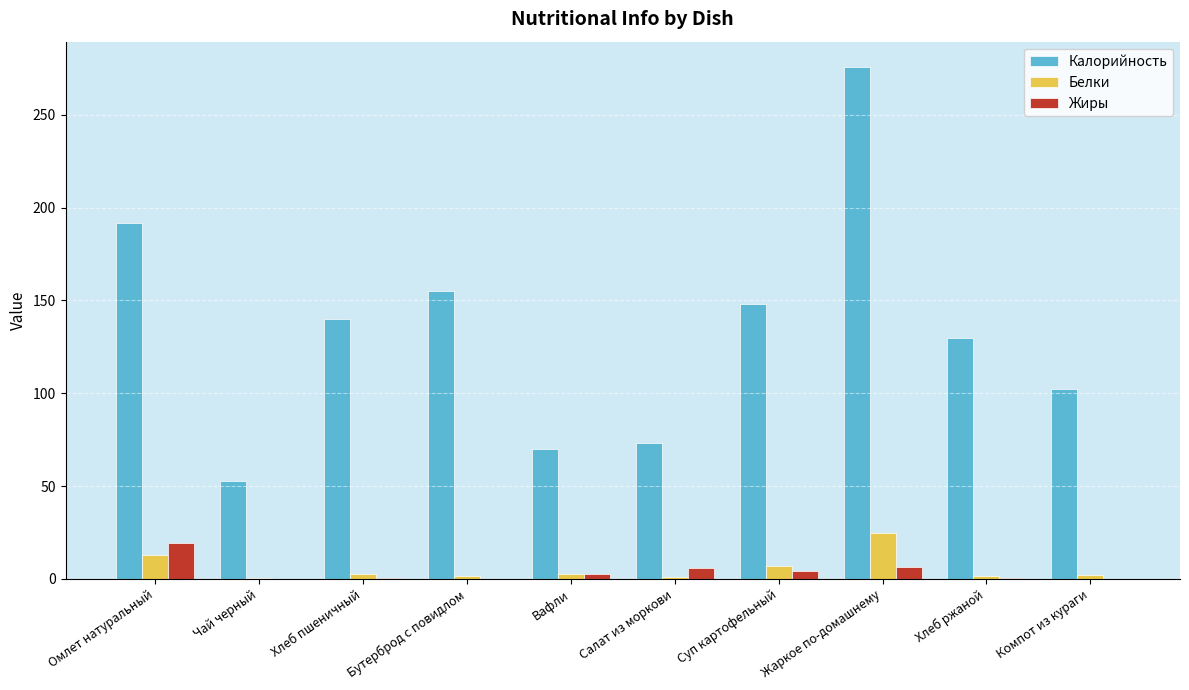

The value of Калорийность at Чай черный is 52.9. True or false?

True